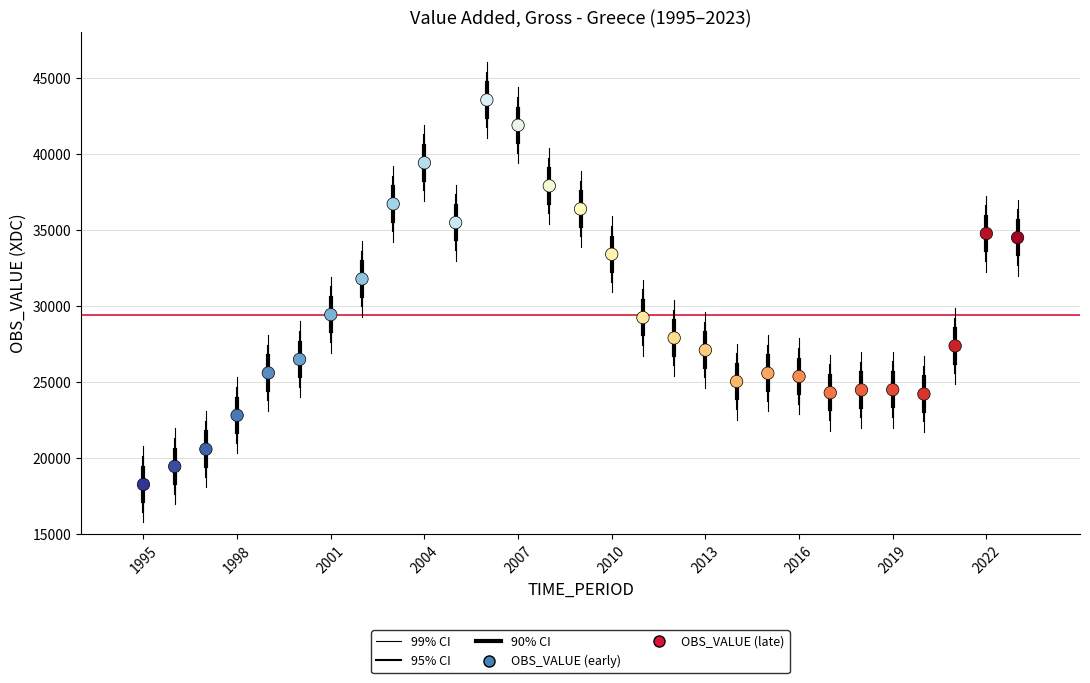

What Y value in the scatter plot is closest to 30899?

31774.7